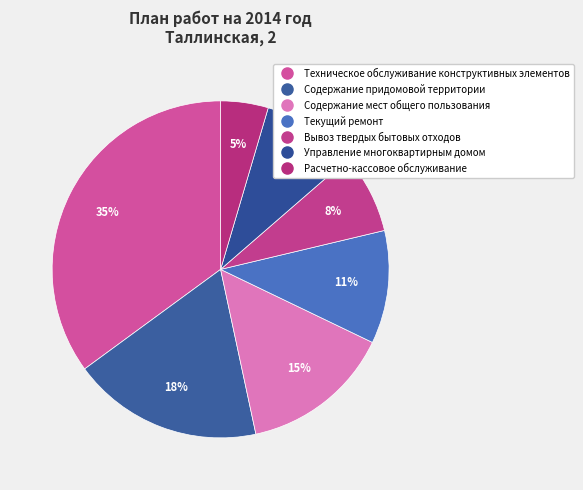

What percentage is NOT represented by Текущий ремонт?

89.1%